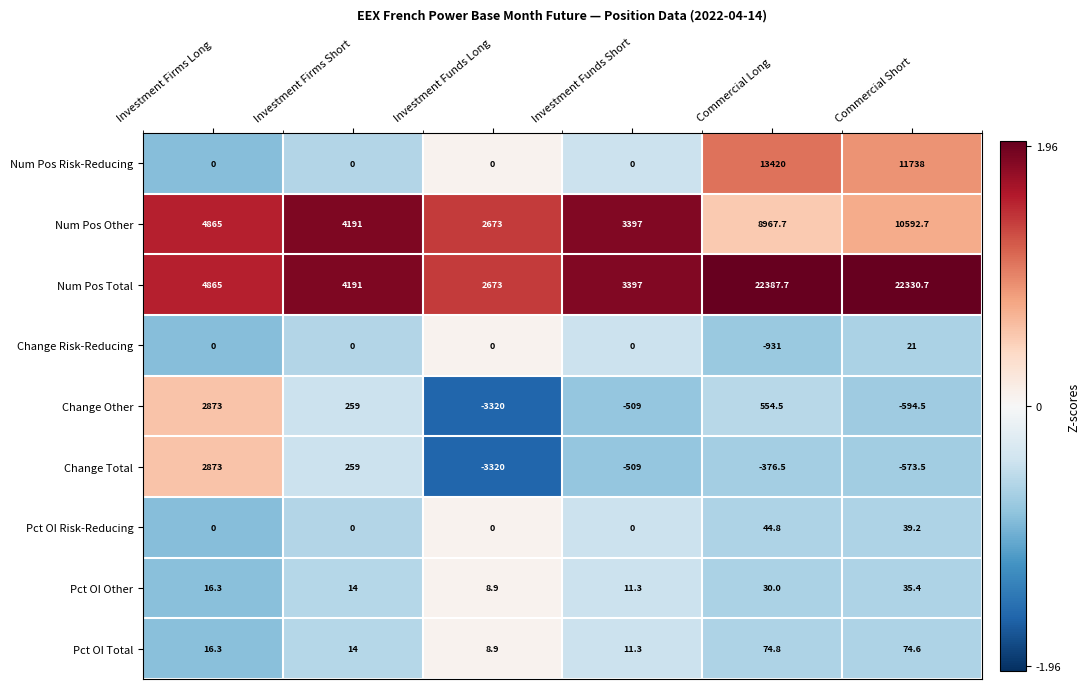

At which category is the sum across all series the highest?

Commercial Long